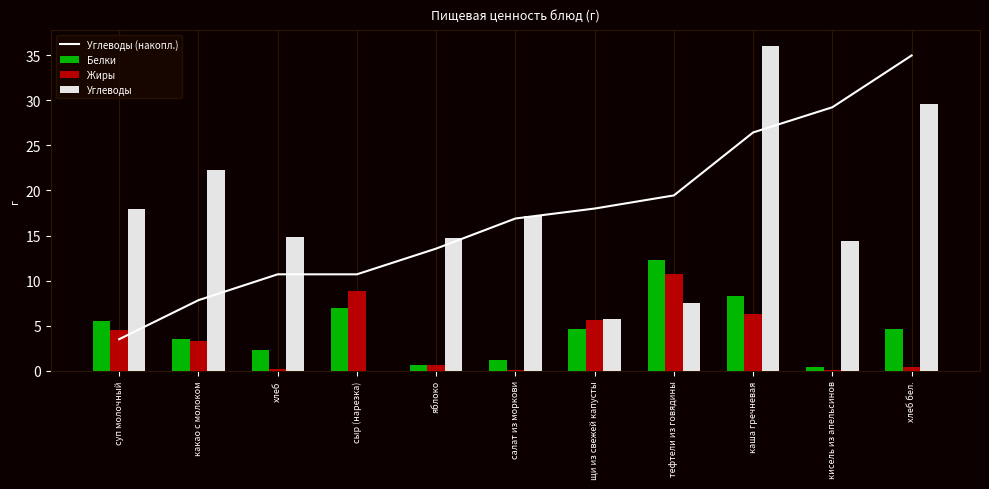

What is the label of the 11th bar from the left?

хлеб бел.